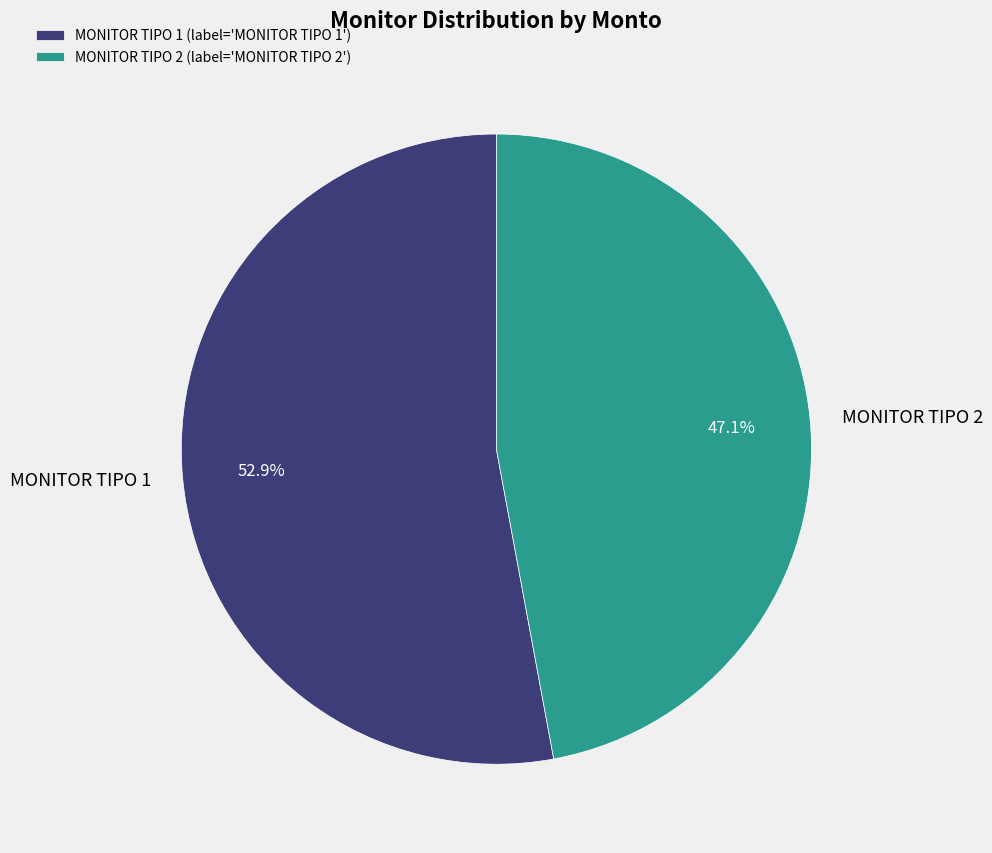

Which category has the biggest portion of the pie?

MONITOR TIPO 1